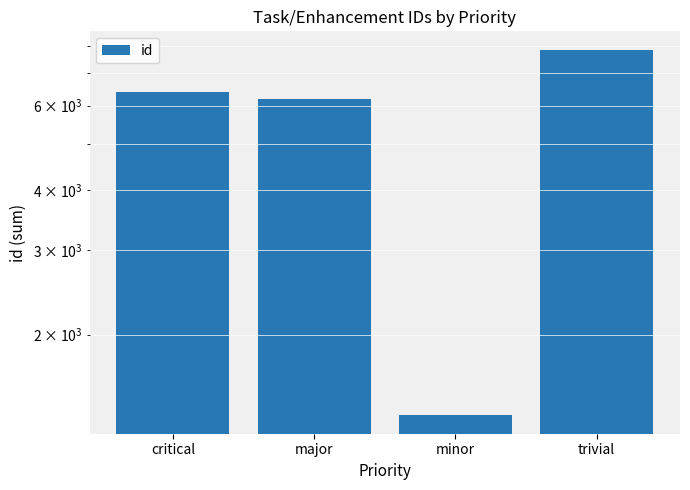

At which label does the data first exceed 6406?

trivial